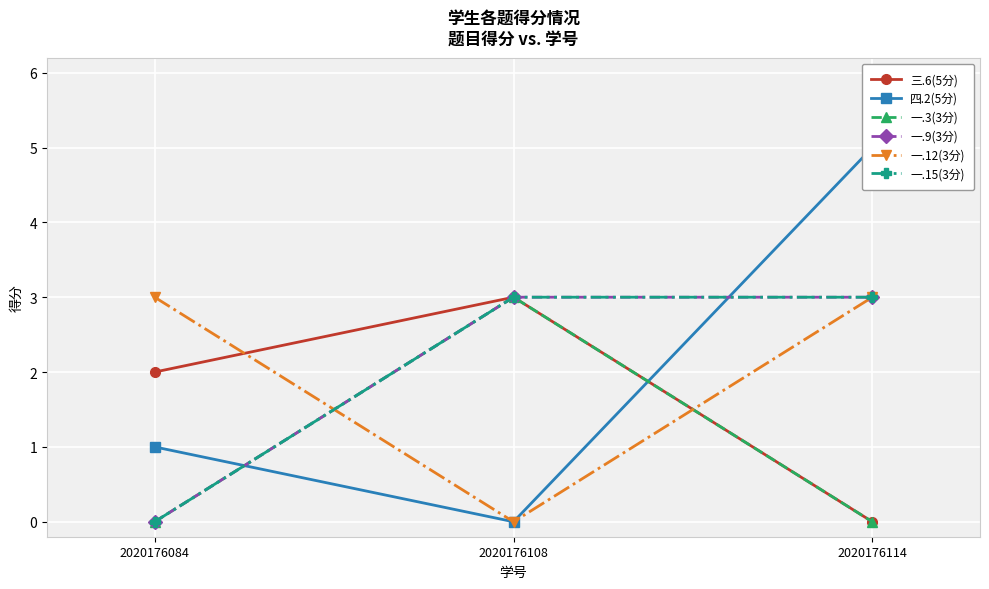

Count the number of categories in the chart.

3